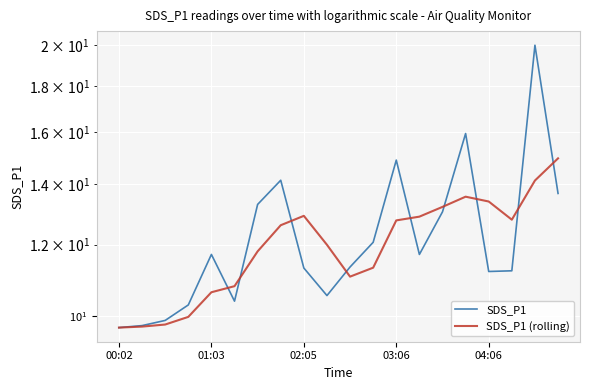

List the series in order of their peak value, highest first.

SDS_P1, SDS_P1 (rolling)